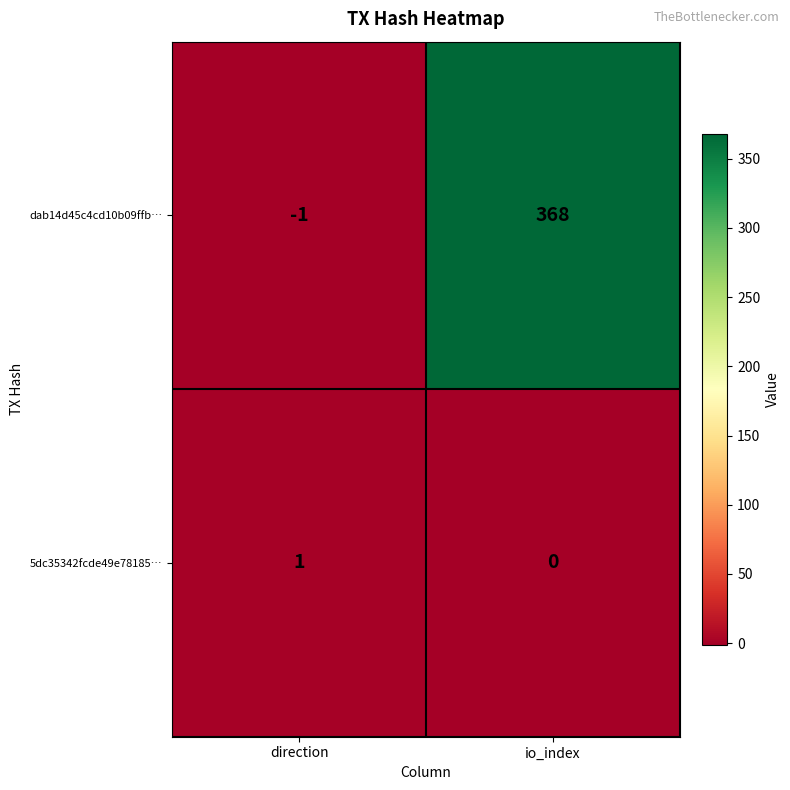

List the series in order of their peak value, lowest first.

5dc35342fcde49e78185…, dab14d45c4cd10b09ffb…